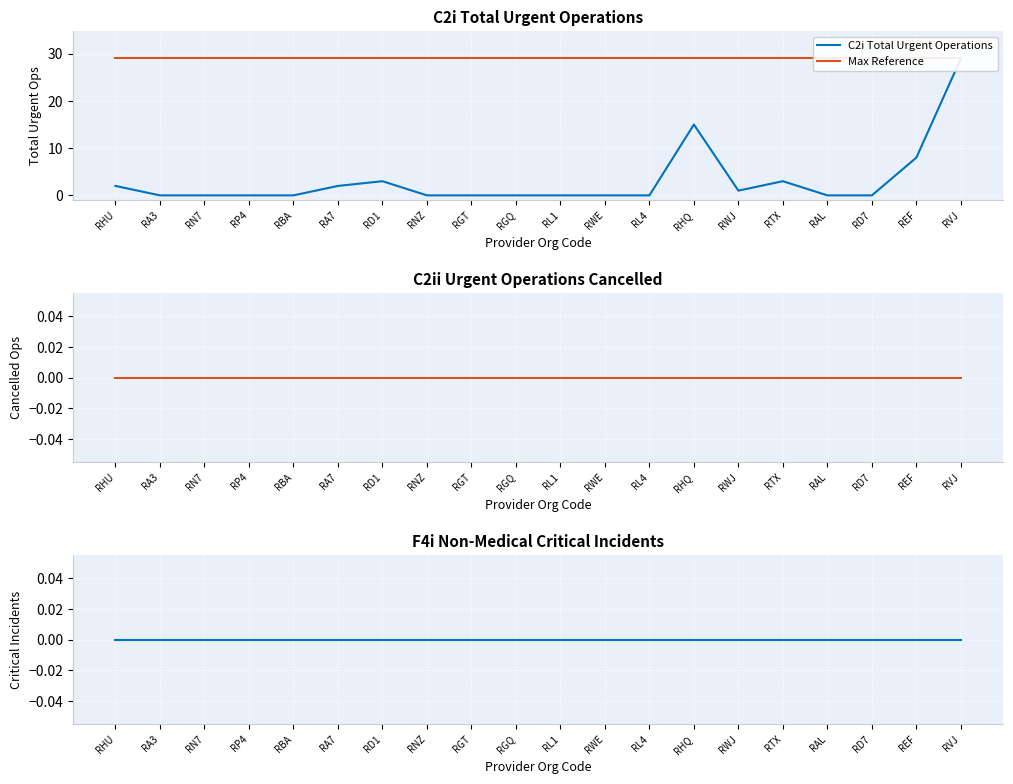

What position from the left is RTX?

16